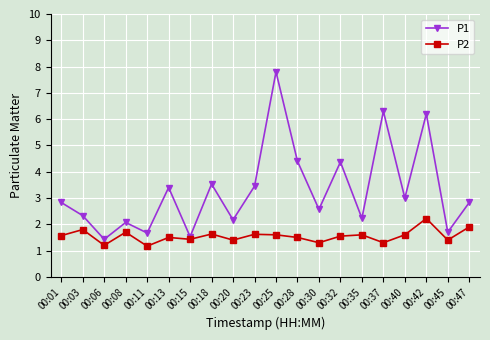

What are all the series names shown in the legend?

P1, P2